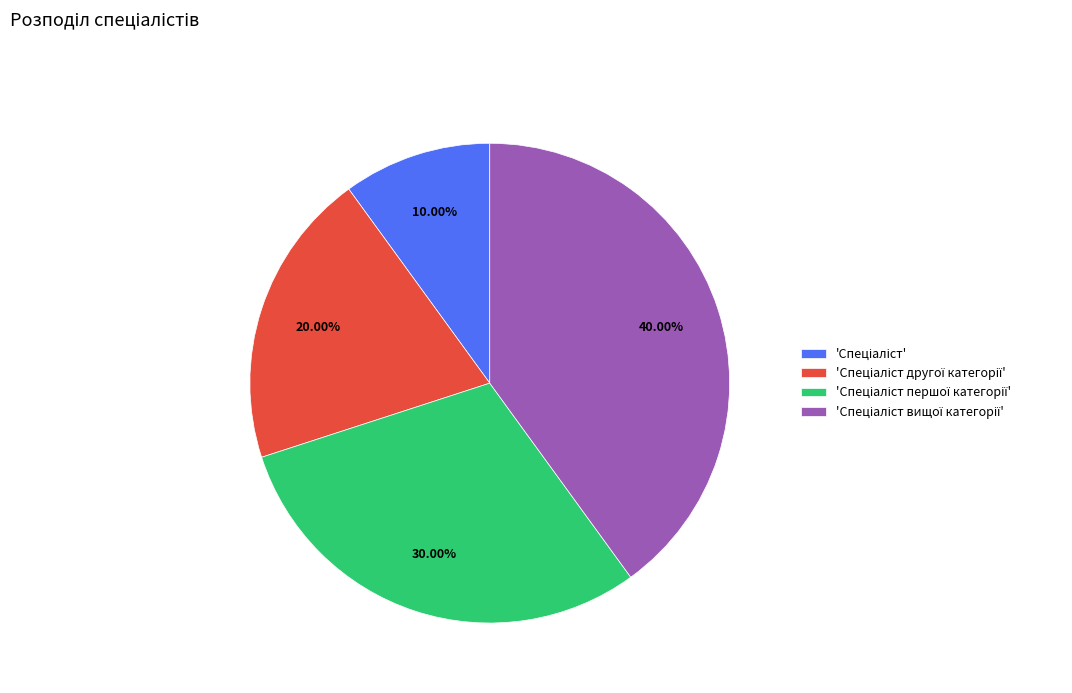

Does any single category account for the majority?

No